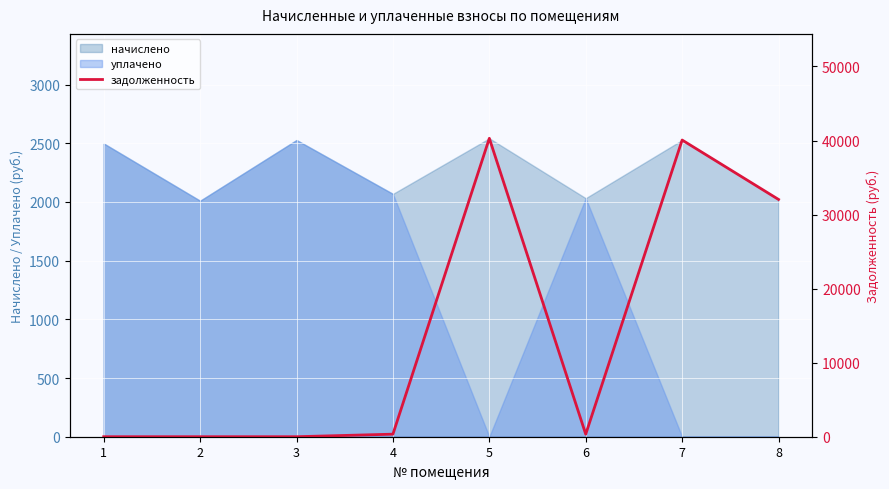

The value of начислено at 8 is 3048.8. True or false?

False